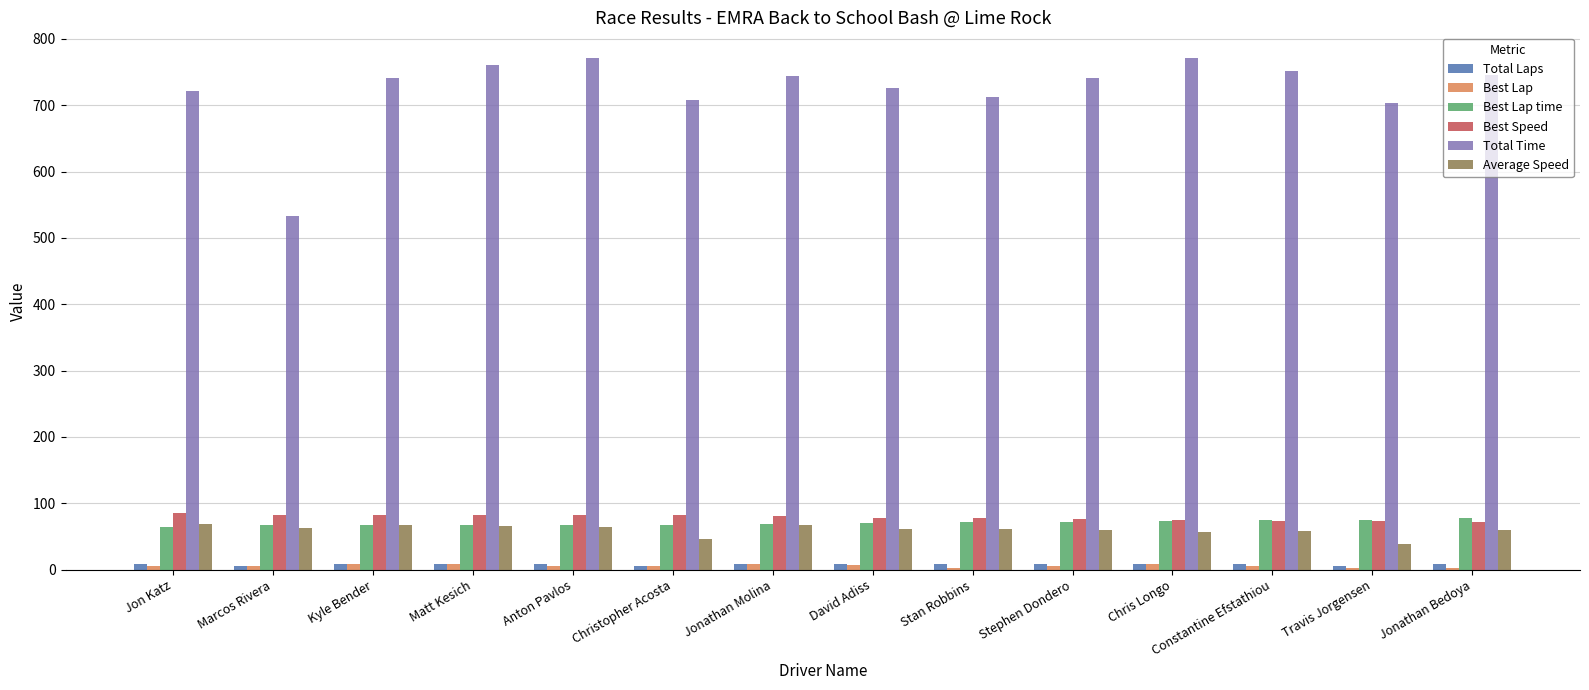

What is the sum of the Best Lap values at Christopher Acosta and Jonathan Bedoya?

8.0